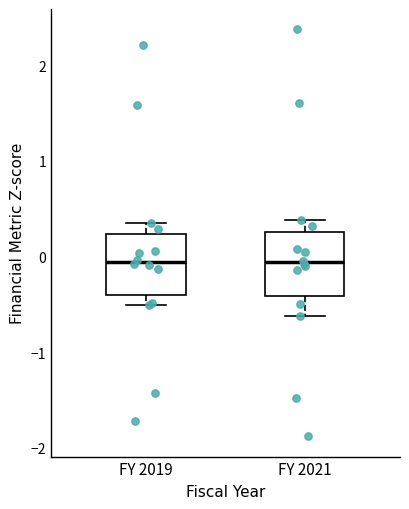

Reading left to right, transcribe this box plot: for each box, give where its median line is, the range the box spans, and where its two whiskers end, as read against the y-axis. The values are not printed on the chart, so give them approximately, as read against the axis.

FY 2019: median -0.1, box -0.4 to 0.2, whiskers -0.5 to 0.4
FY 2021: median -0.1, box -0.4 to 0.3, whiskers -0.6 to 0.4